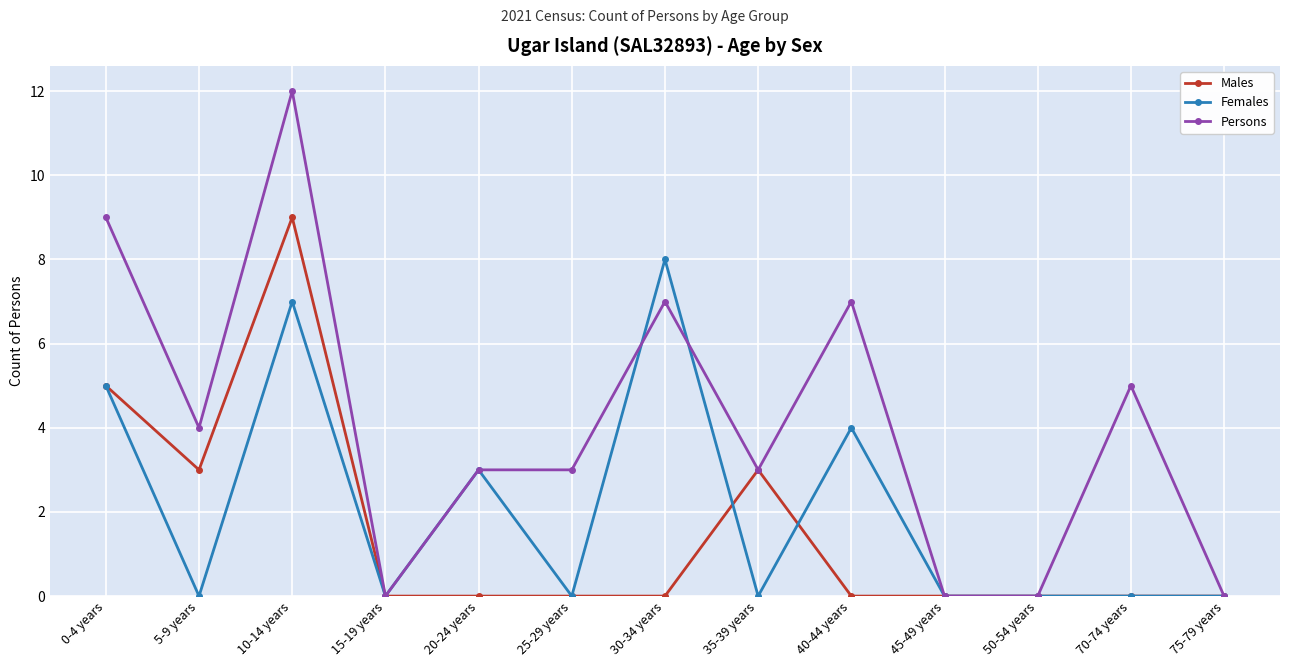

True or false: Persons has a value of 2 at 25-29 years.

False